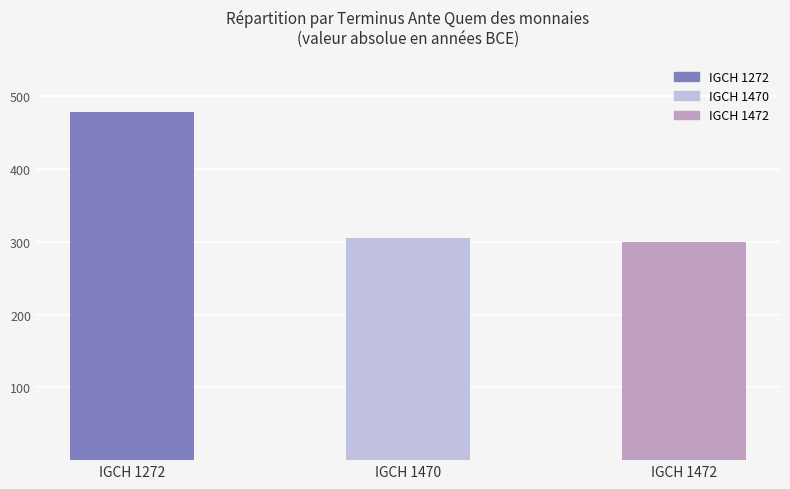

Reading right to left, transcribe all the data shown in this chart.

-300	-305	-478